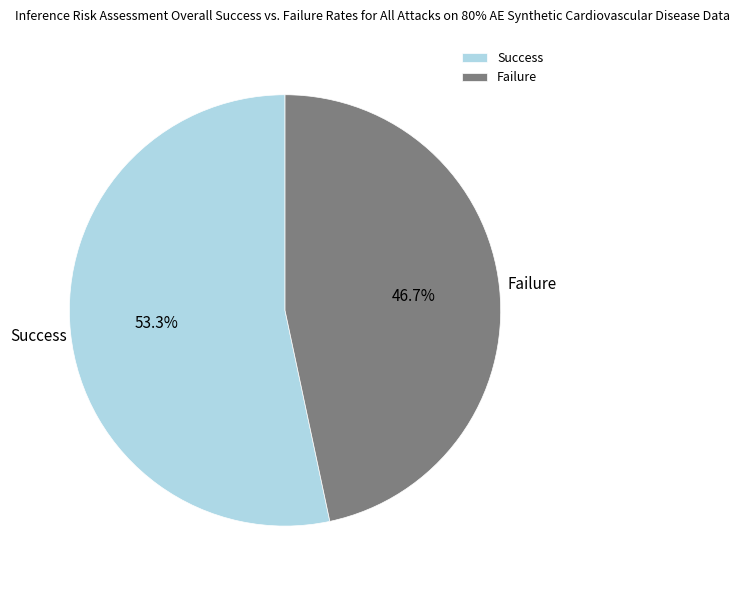

Count the number of slices in the pie.

2